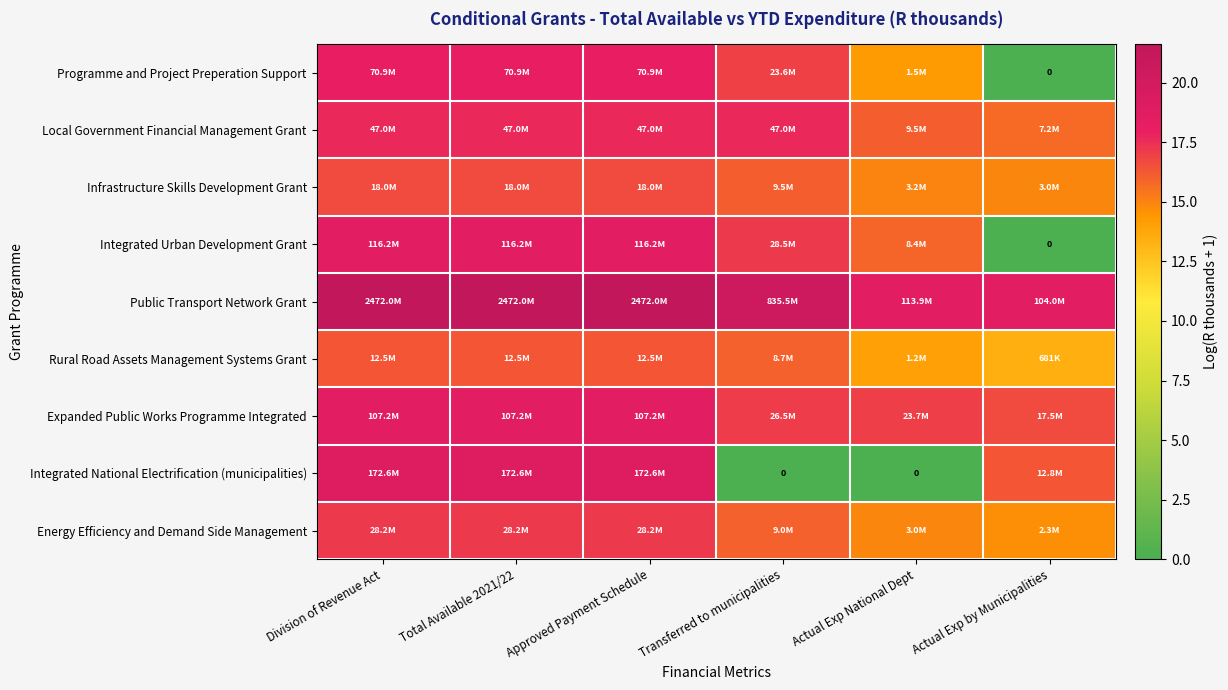

Read the Public Transport Network Grant value at Total Available 2021/22.

21.6